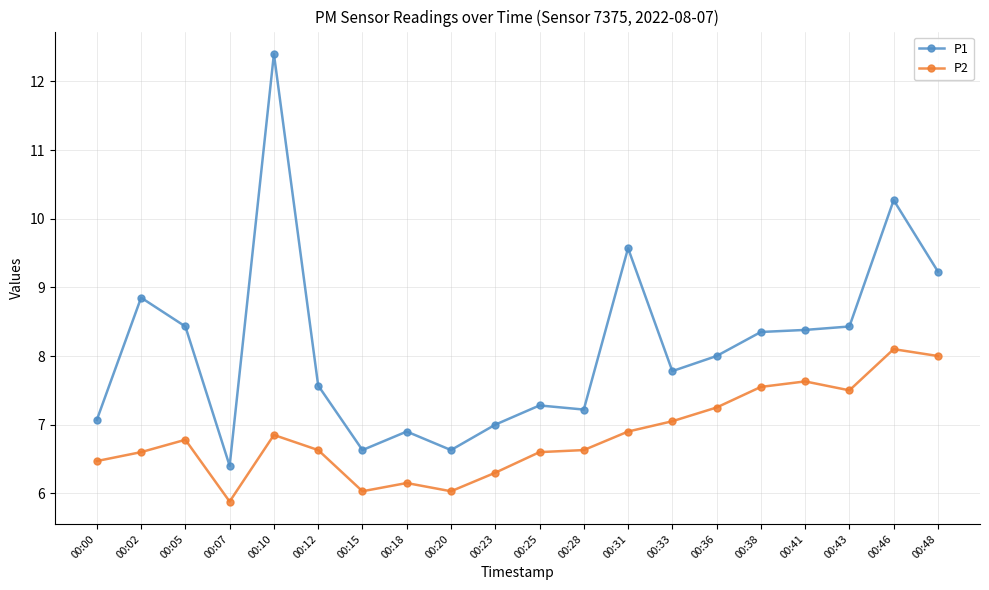

In P2, how many points are lower than both neighbors (excluding endpoints)?

4